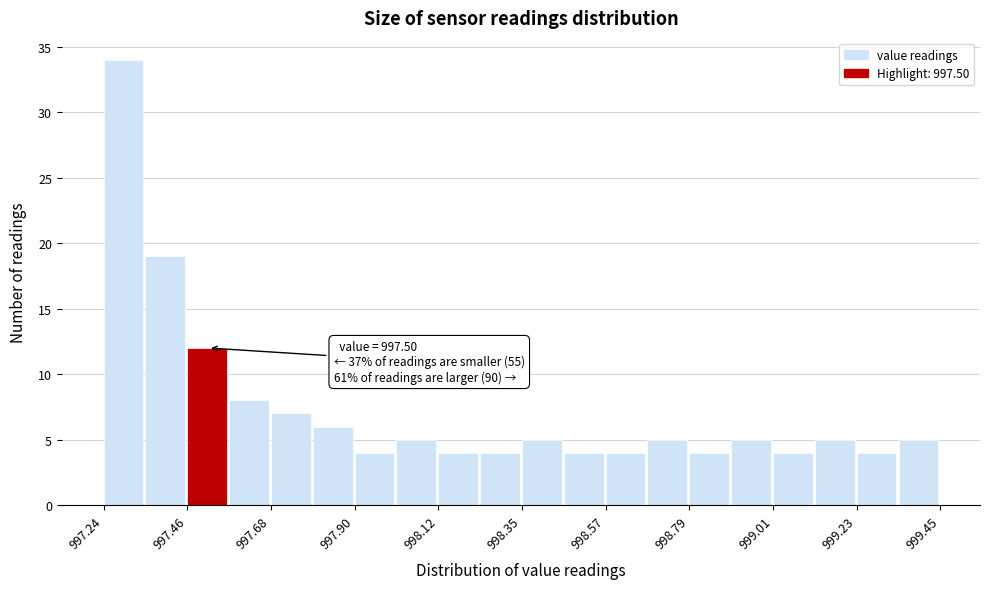

Around what value on the x-axis is the tallest bar? Give the approximate position of its centre, as read against the axis.

997.30